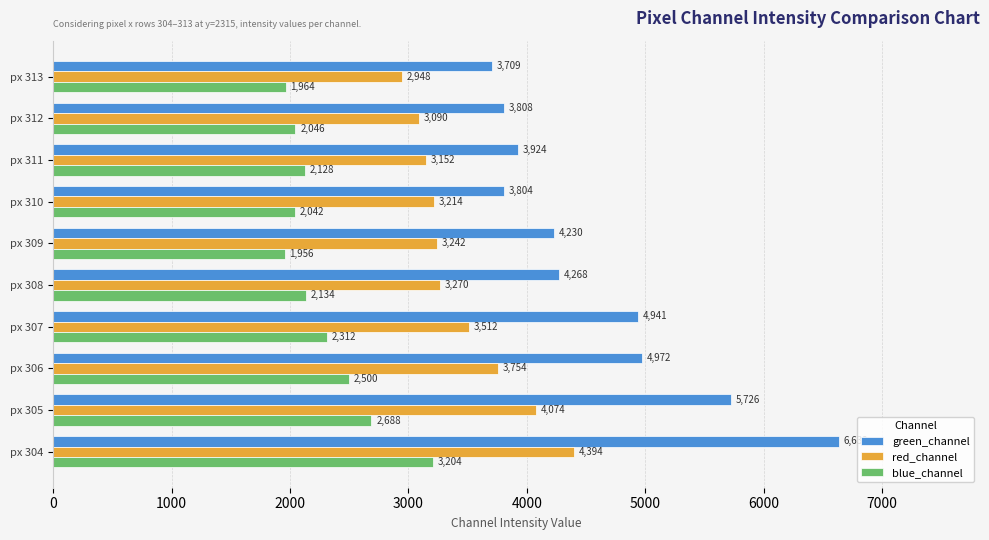

List the labels in order of blue_channel value, smallest first.

px 309, px 313, px 310, px 312, px 311, px 308, px 307, px 306, px 305, px 304